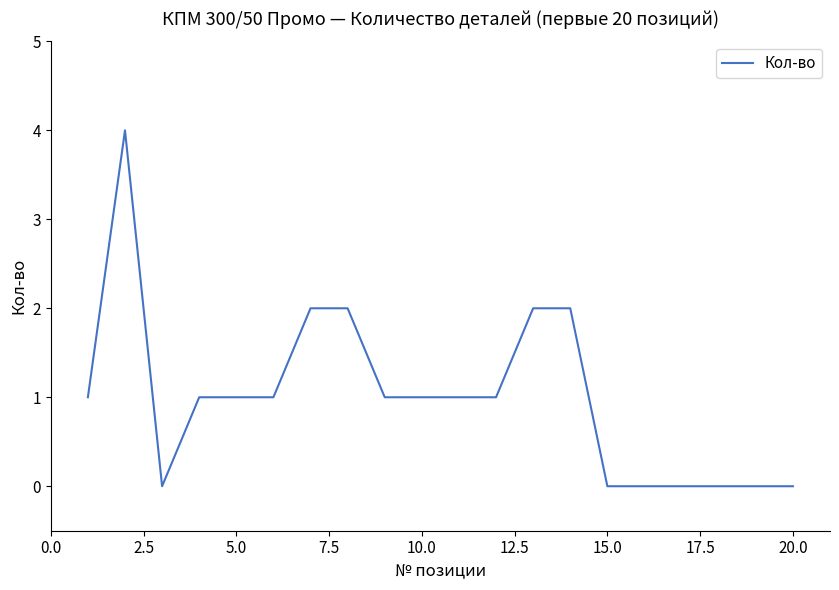

Is this an area chart (filled region under the line)?

No